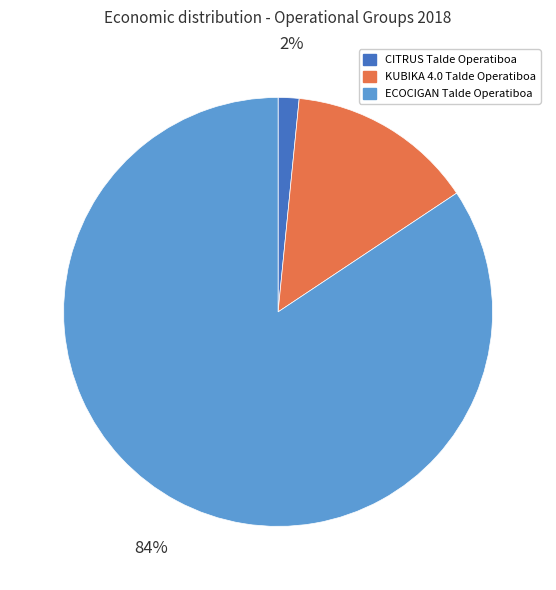

Which category has the biggest portion of the pie?

ECOCIGAN Talde Operatiboa